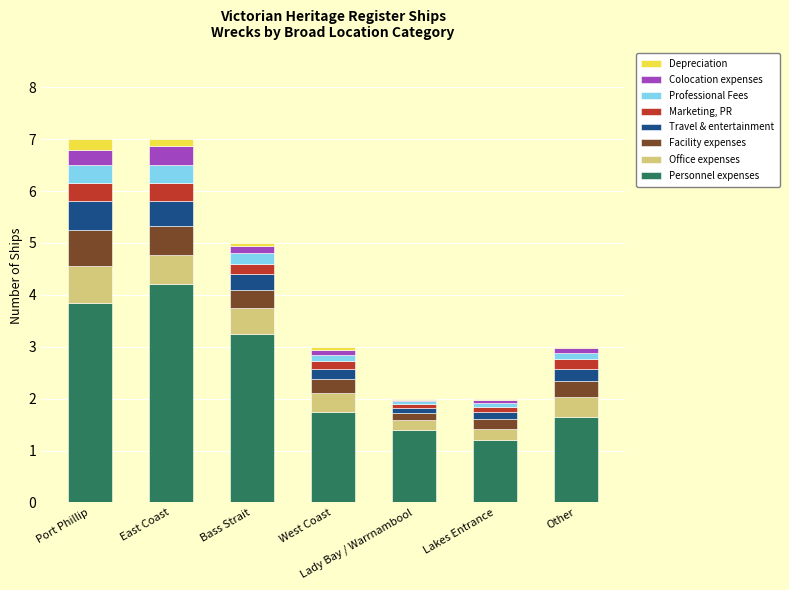

Which category has the highest value in the Personnel expenses series?

East Coast